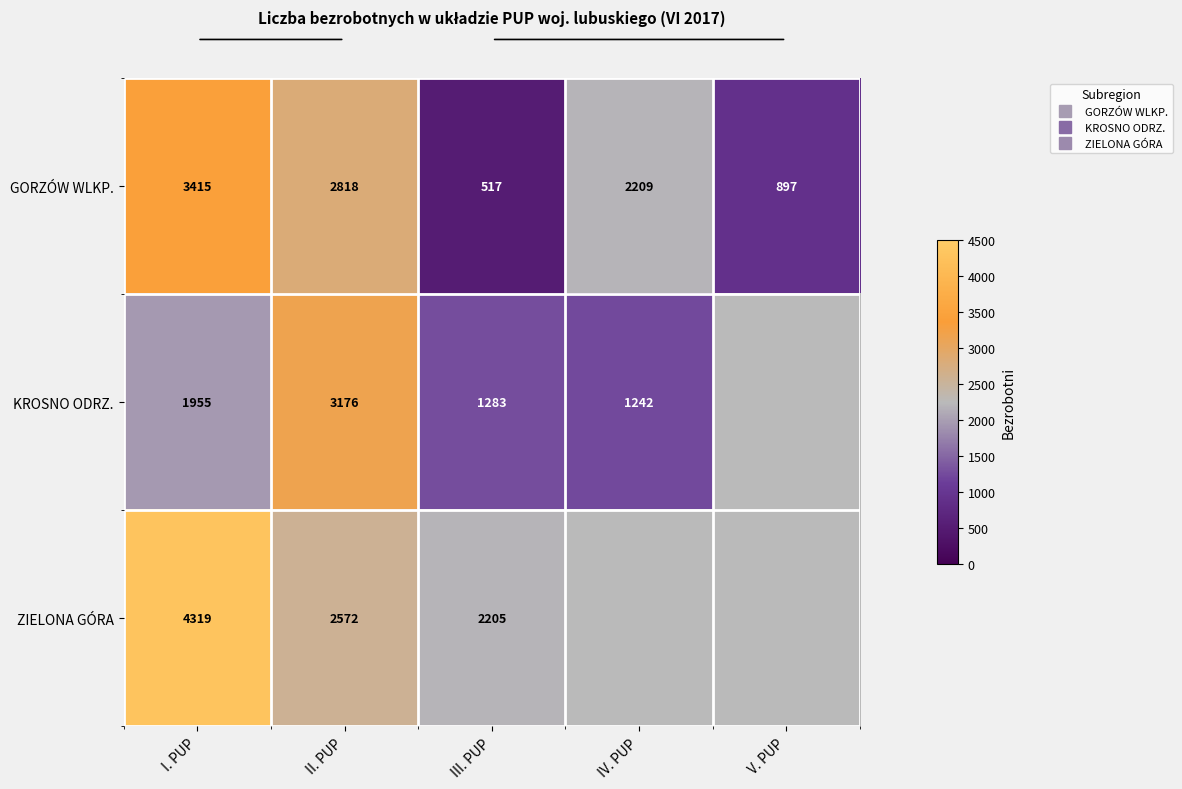

What is the spread (max minus min) of values at II. PUP?

604.0